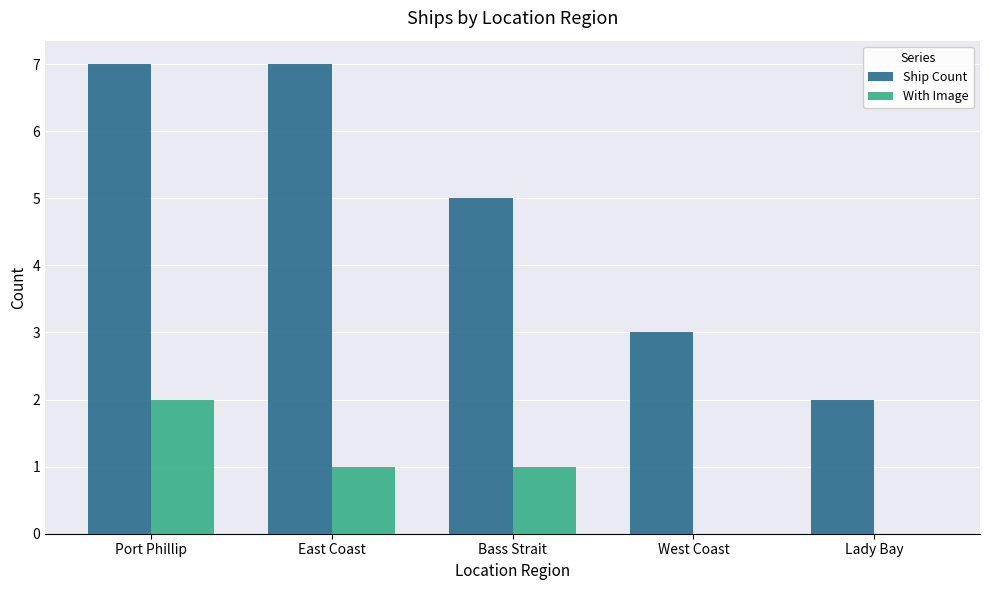

What is the sum of all With Image values?

4